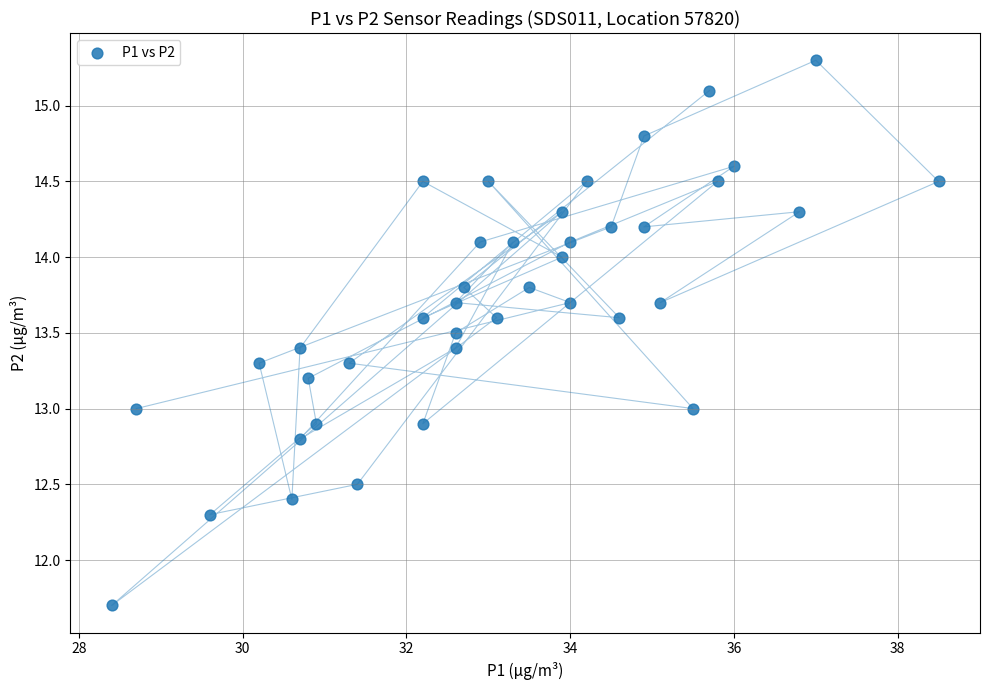

What is the range of X values (max minus min)?

10.1